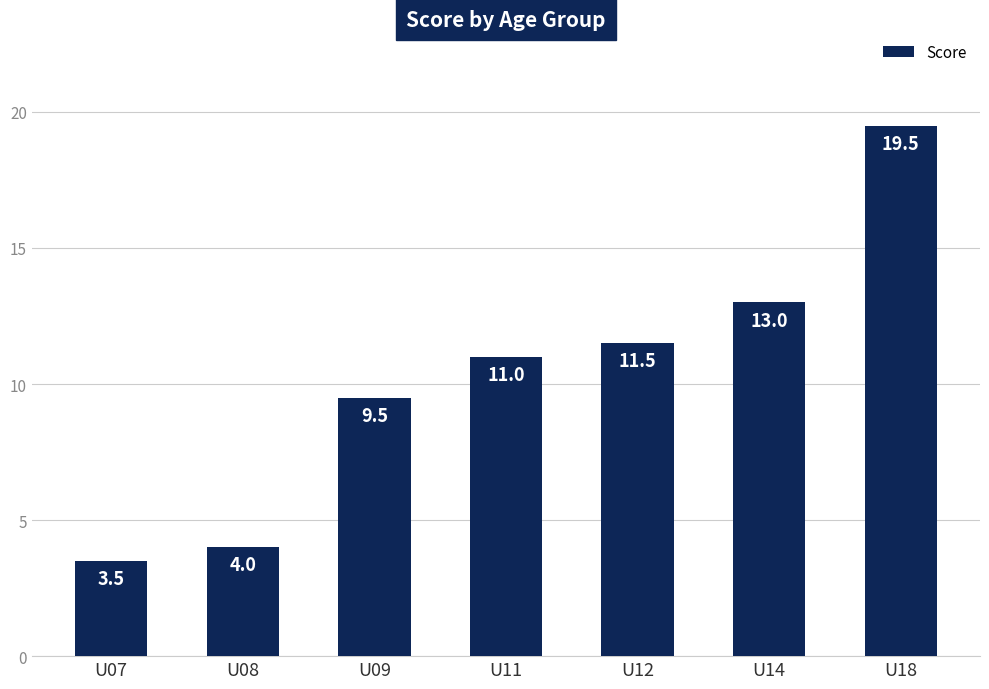

List the labels in order of value, smallest first.

U07, U08, U09, U11, U12, U14, U18